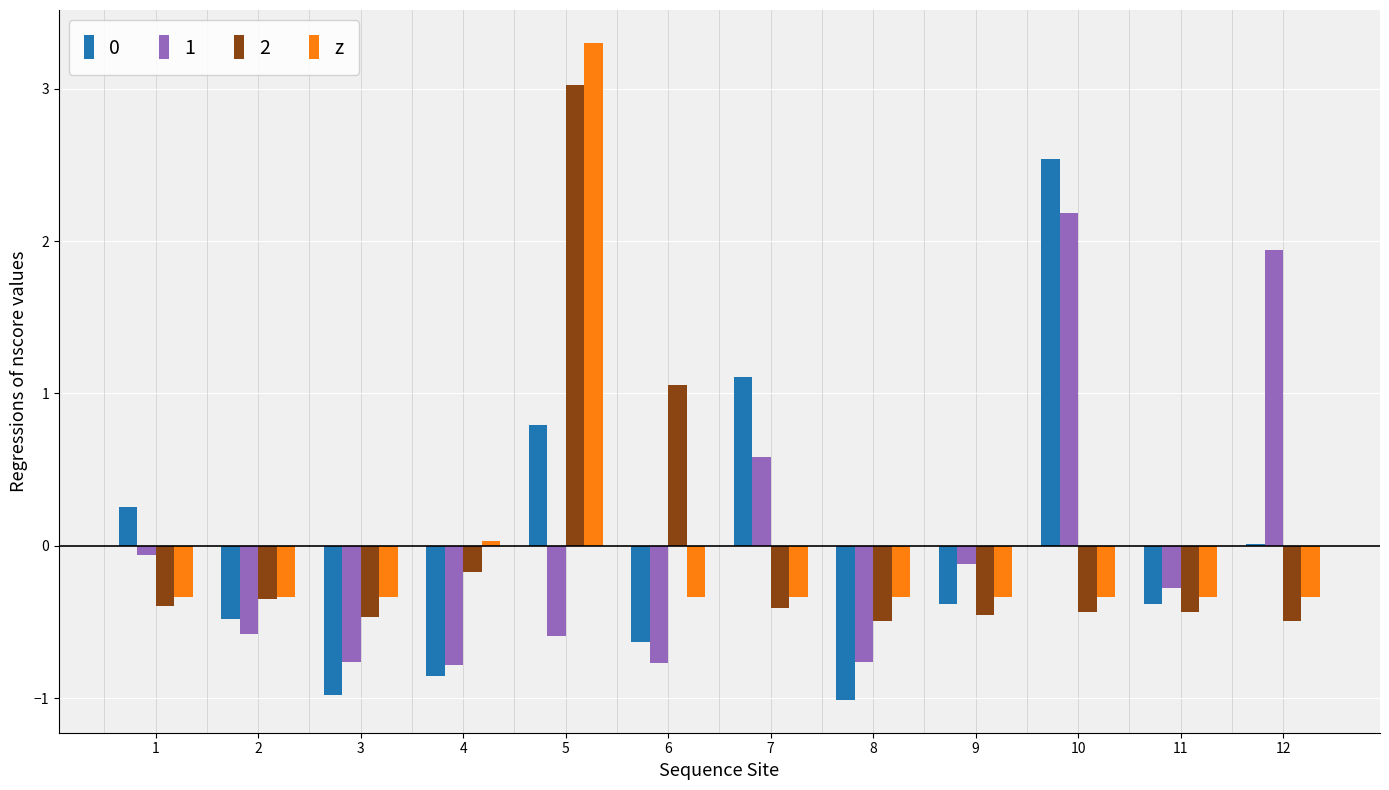

The value of z at 1 is -0.3. True or false?

True